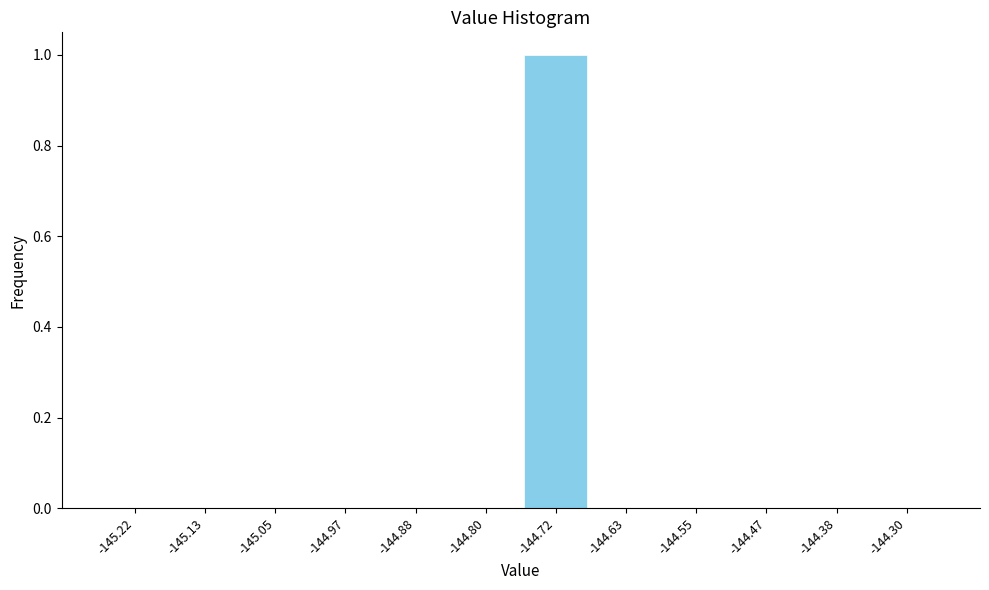

Over which range of the x-axis is the bar tallest?

-144.76 to -144.68